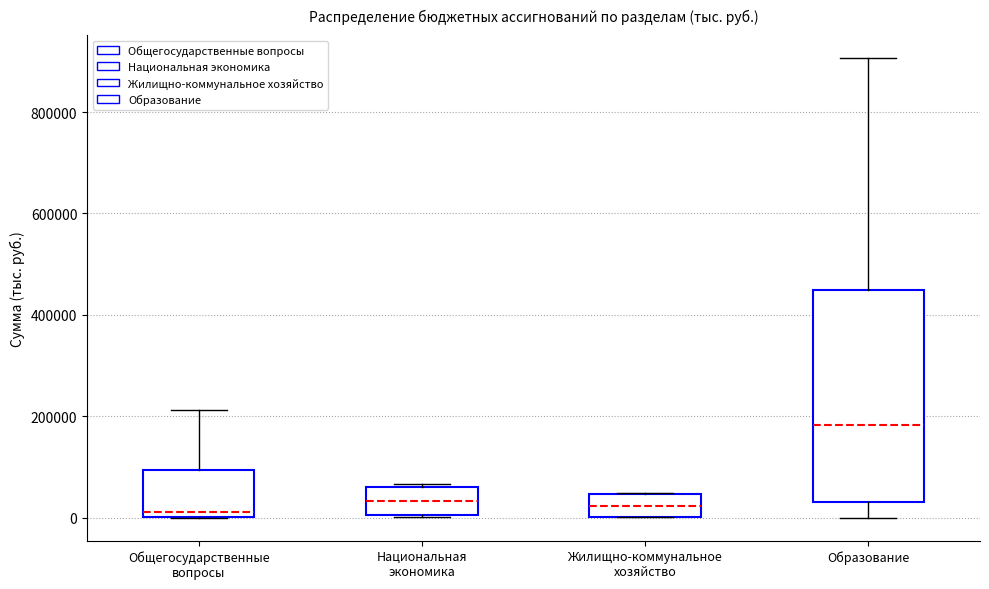

Reading left to right, transcribe this box plot: for each box, give where its median line is, the range the box spans, and where its two whiskers end, as read against the y-axis. The values are not printed on the chart, so give them approximately, as read against the axis.

Общегосударственные вопросы: median 20000, box 0 to 100000, whiskers 0 to 220000
Национальная экономика: median 40000, box 0 to 60000, whiskers 0 to 60000
Жилищно-коммунальное хозяйство: median 20000, box 0 to 40000, whiskers 0 to 40000
Образование: median 180000, box 40000 to 440000, whiskers 0 to 900000